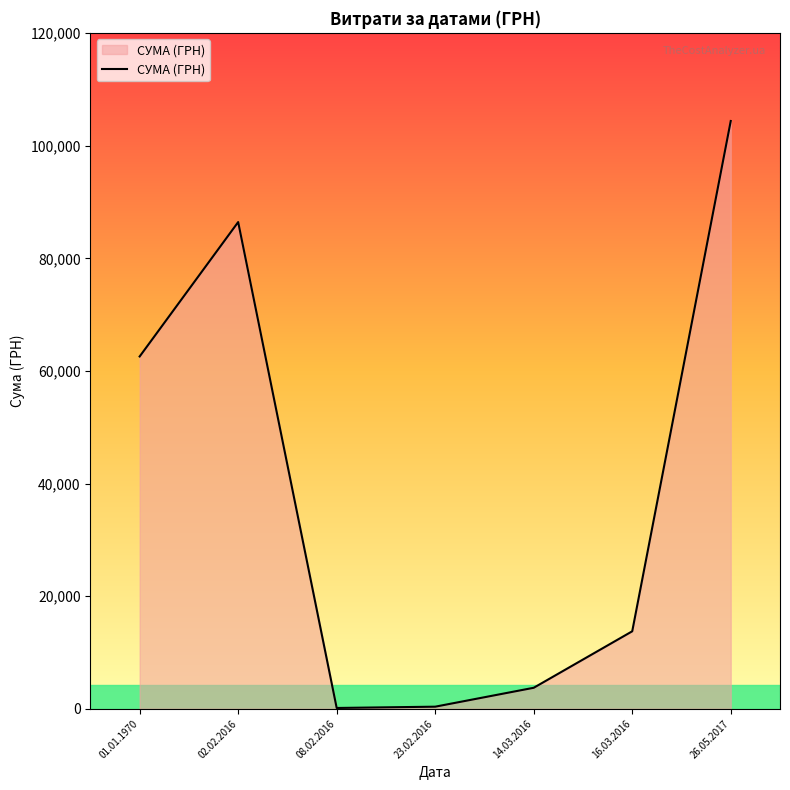

At which category does the data reach its first local peak?

02.02.2016